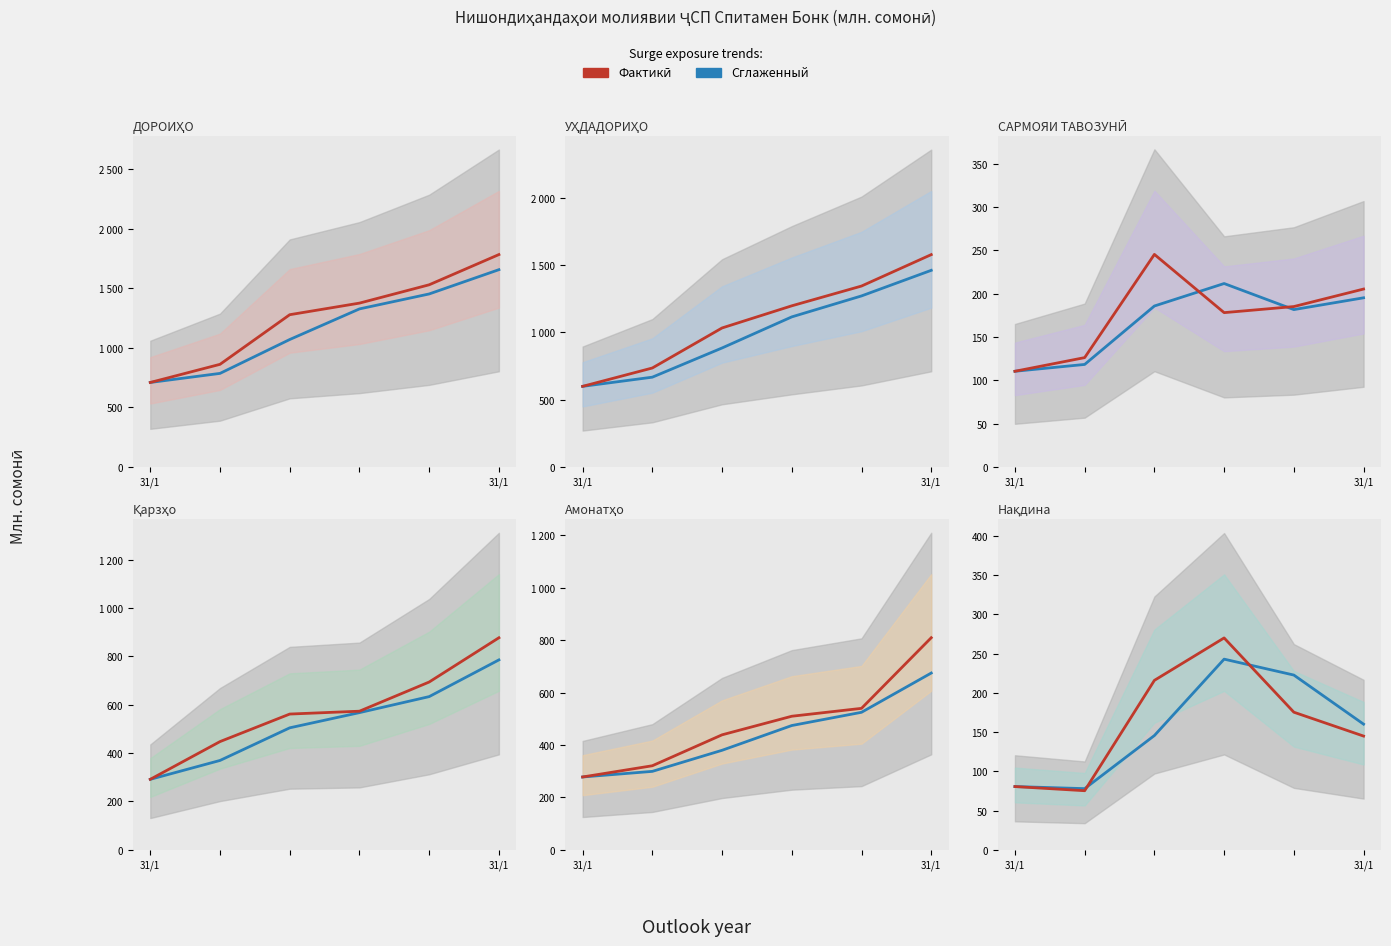

How many times do RGIS (actual) and Doubled (smoothed) cross each other?

2